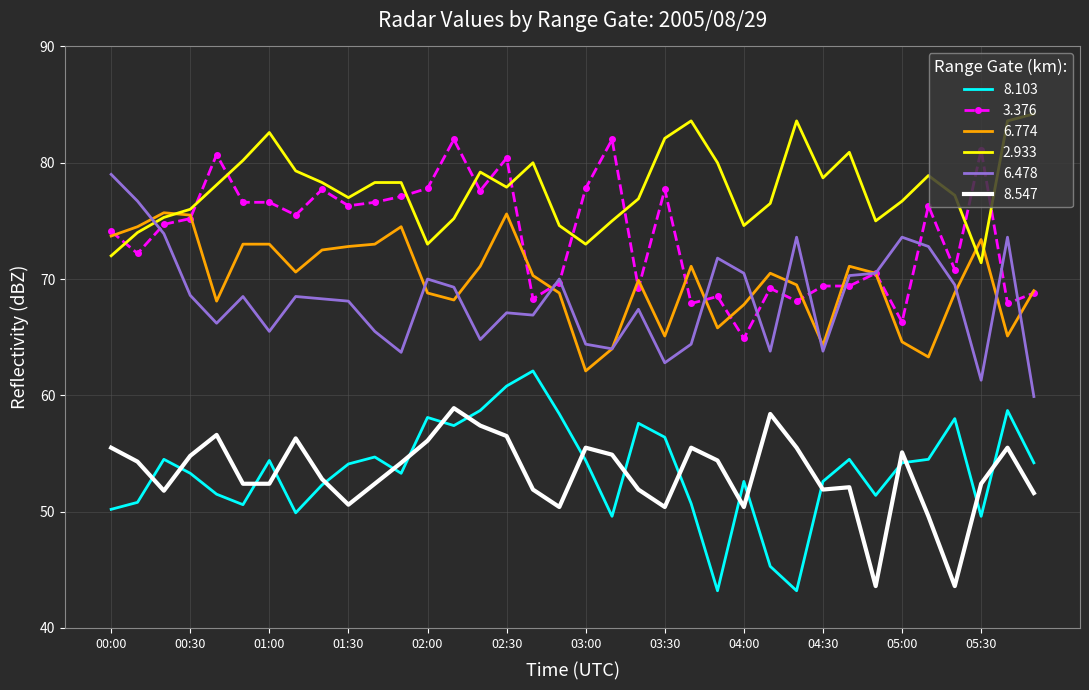

What is the lowest value of the 3.376 series?

64.9